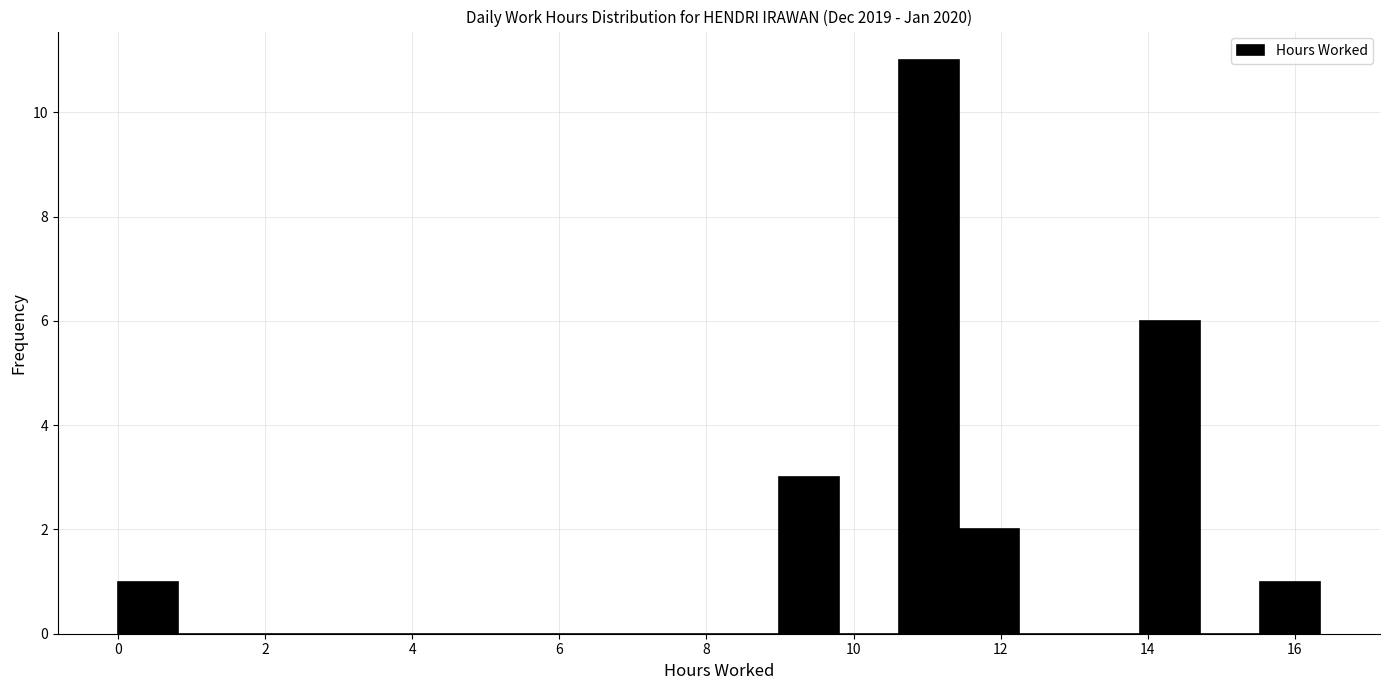

Reading left to right, list every bar in this chart as the range it spans on the x-axis followed by its height. Neither the bar edges nor the heights are printed on the chart, so give them approximately, as read against the axes.

0.0 to 0.8: 1
0.8 to 1.6: 0
1.6 to 2.4: 0
2.4 to 3.2: 0
3.2 to 4.0: 0
4.0 to 5.0: 0
5.0 to 5.8: 0
5.8 to 6.6: 0
6.6 to 7.4: 0
7.4 to 8.2: 0
8.2 to 9.0: 0
9.0 to 9.8: 3
9.8 to 10.6: 0
10.6 to 11.4: 11
11.4 to 12.2: 2
12.2 to 13.0: 0
13.0 to 13.8: 0
13.8 to 14.8: 6
14.8 to 15.6: 0
15.6 to 16.4: 1